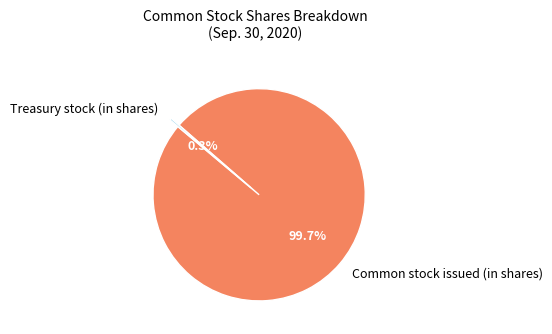

To the nearest percent, what portion does Common stock issued (in shares) represent?

100%